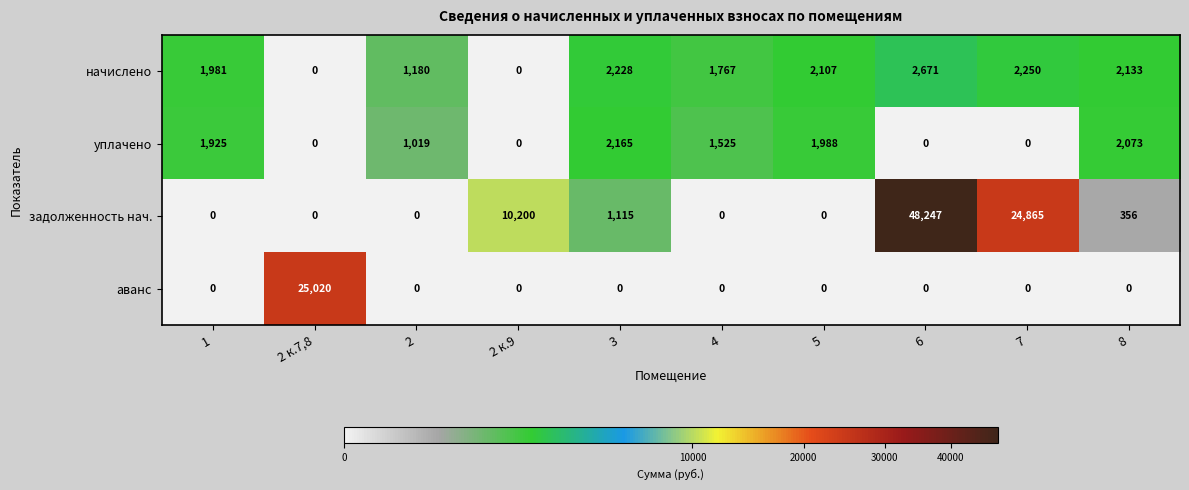

What is the total value across all series at 5?

4095